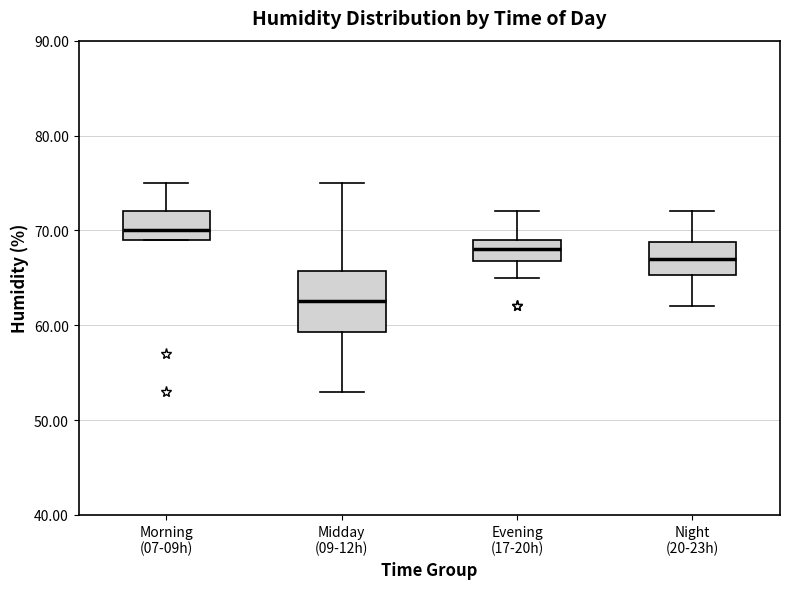

Reading left to right, read every box against the y-axis: the position of its median line, the range the box covers, and the ends of its whiskers. The values are not printed on the chart, so give them approximately, as read against the axis.

Morning (07-09h): median 70, box 69 to 72, whiskers 69 to 75
Midday (09-12h): median 63, box 59 to 66, whiskers 53 to 75
Evening (17-20h): median 68, box 67 to 69, whiskers 65 to 72
Night (20-23h): median 67, box 65 to 69, whiskers 62 to 72